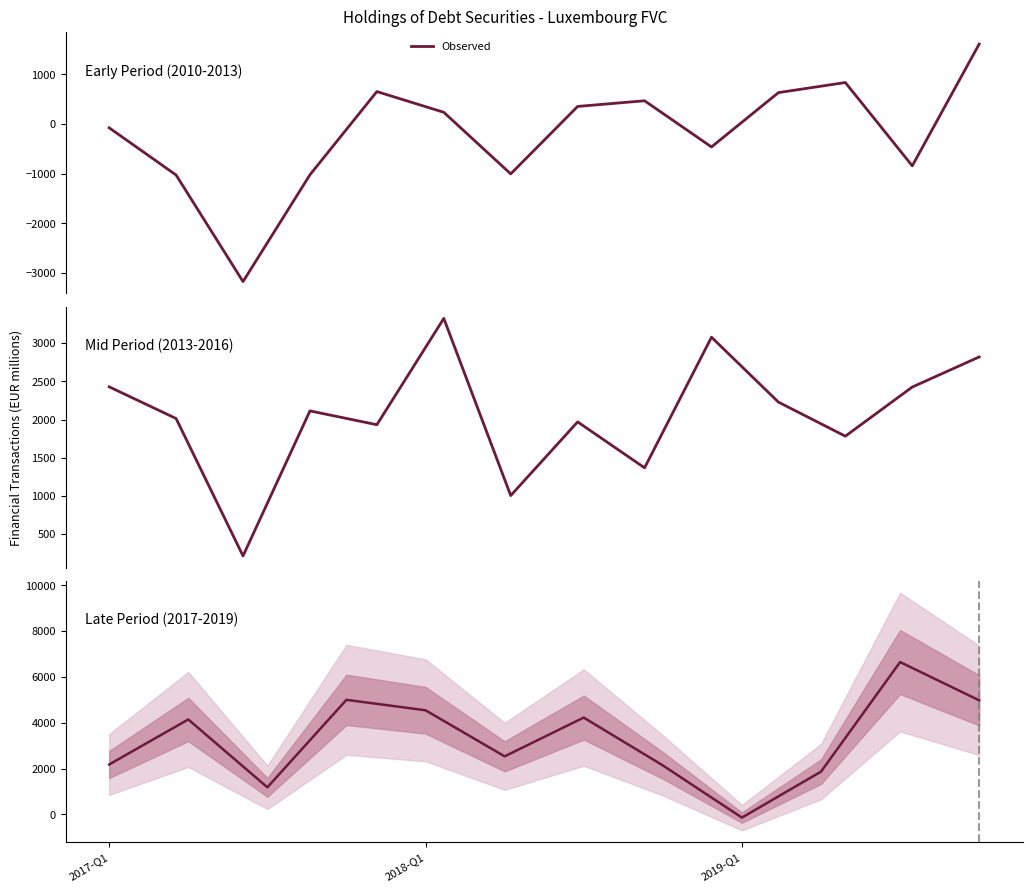

How many lines are shown in the chart?

1